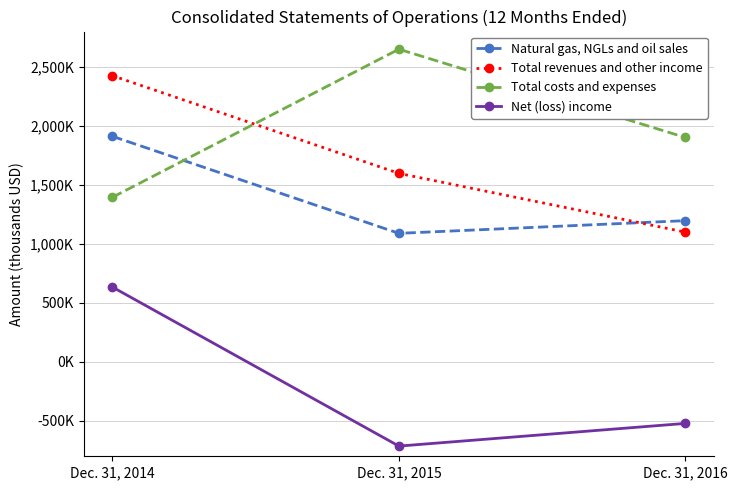

Rank the series by their maximum value, from highest to lowest.

Total costs and expenses, Total revenues and other income, Natural gas, NGLs and oil sales, Net (loss) income